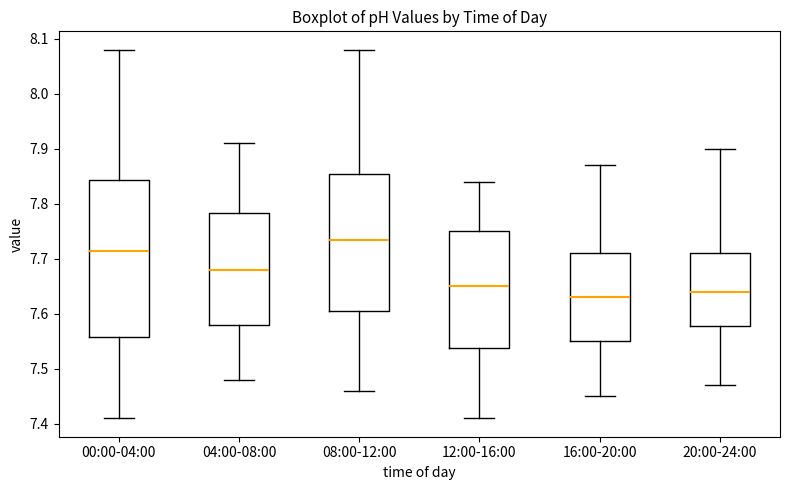

Where is the upper edge of the box for 00:00-04:00 on the y-axis? The values are not printed on the chart, so give them approximately, as read against the axis.

7.84